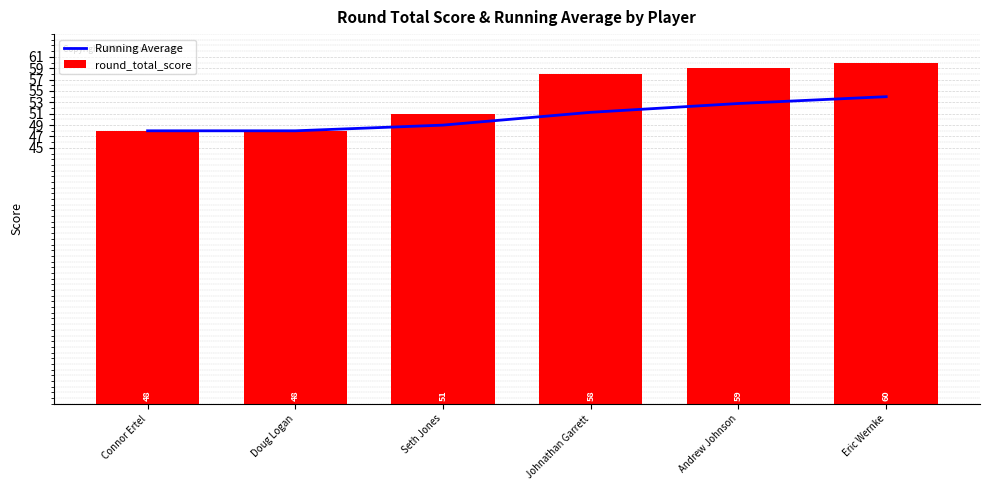

What are all the series names shown in the legend?

Running Average, round_total_score